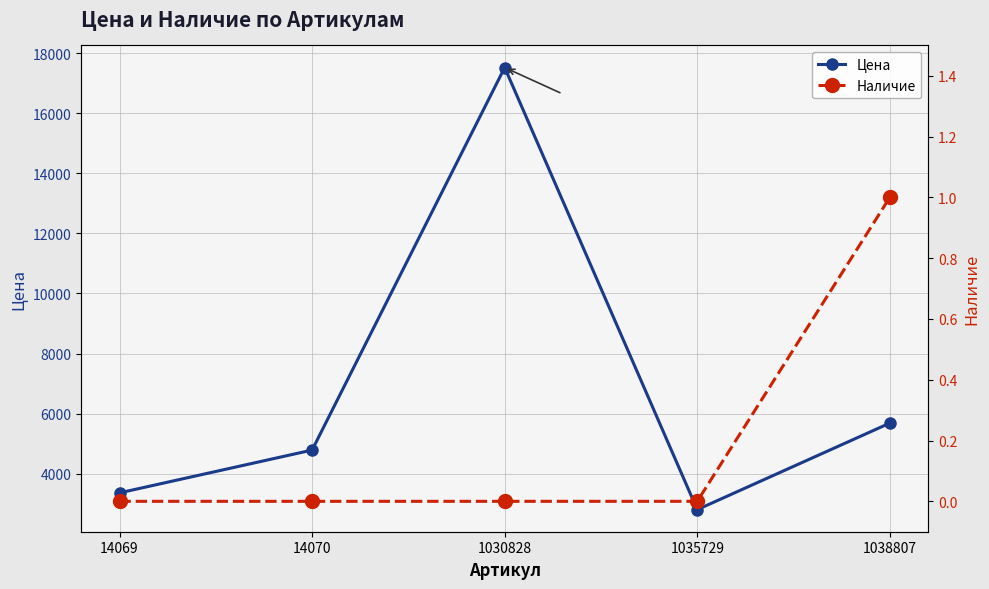

Which series has the largest total across all categories?

Цена